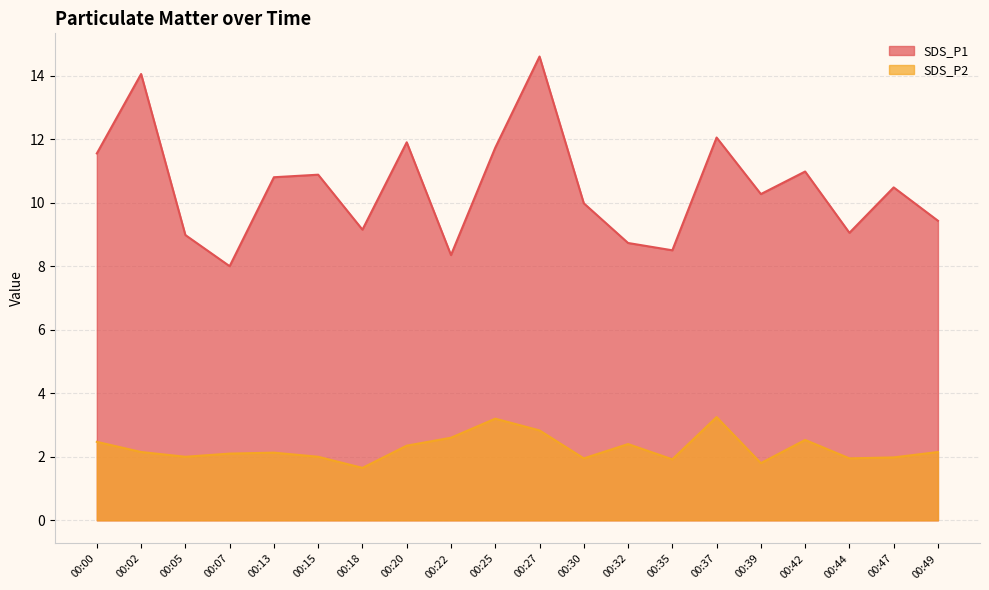

Rank the categories by SDS_P2 value from highest to lowest.

00:37, 00:25, 00:27, 00:22, 00:42, 00:00, 00:32, 00:20, 00:02, 00:49, 00:13, 00:07, 00:05, 00:15, 00:47, 00:30, 00:44, 00:35, 00:39, 00:18